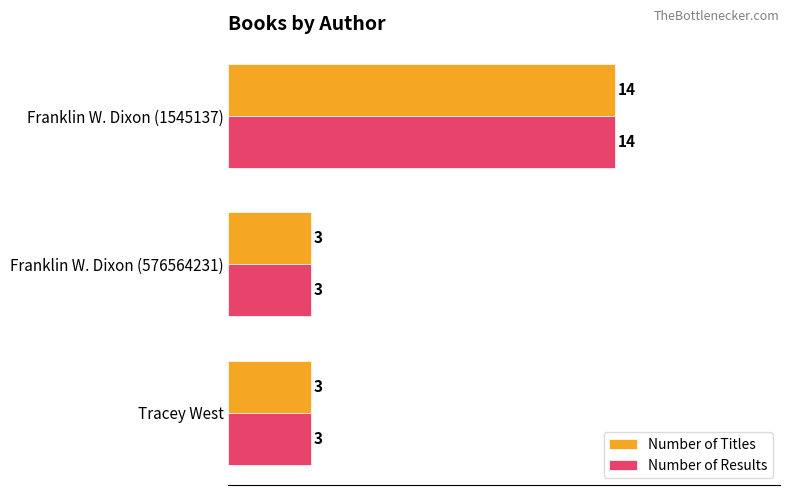

Which label corresponds to the largest value in the chart?

Franklin W. Dixon (1545137)